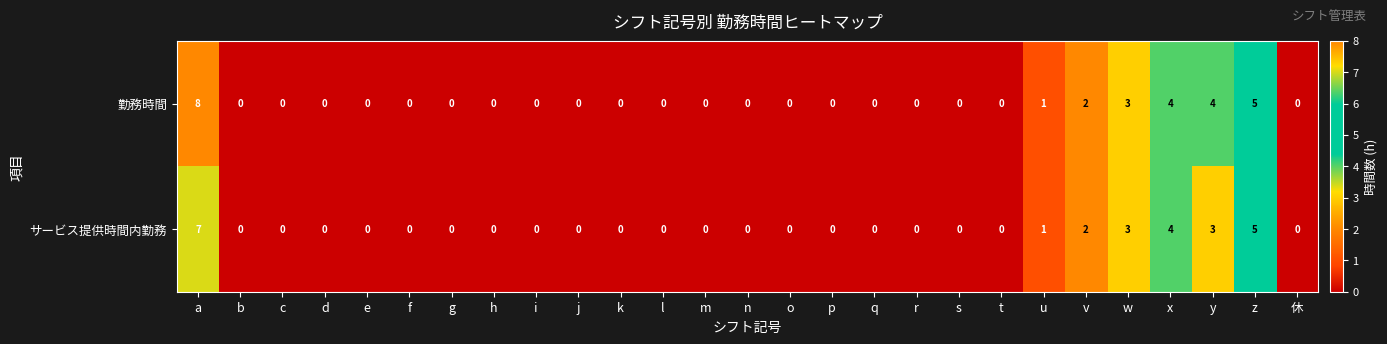

How many categories are shown in the chart?

27